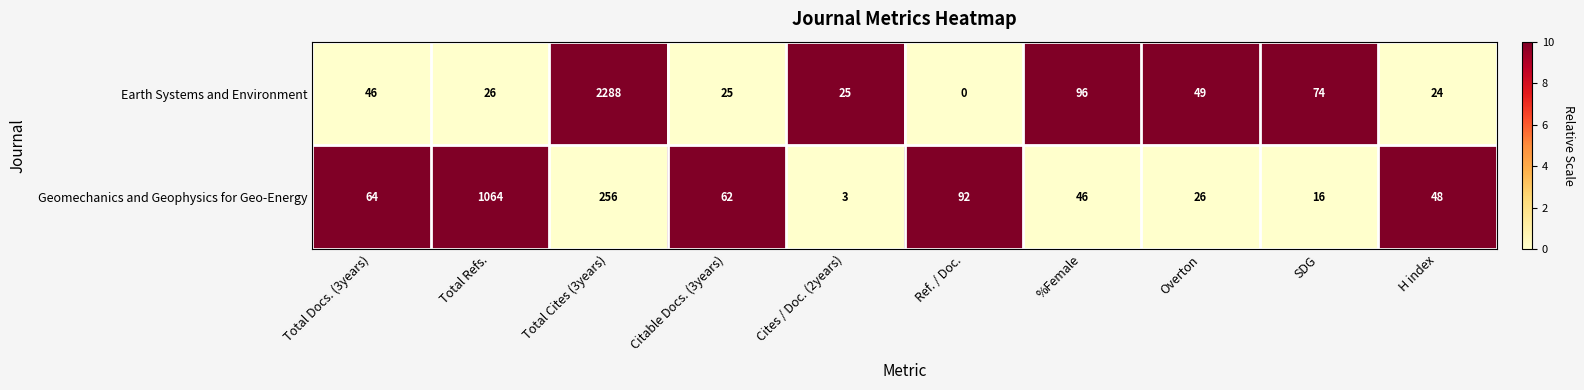

At which category does the chart reach its minimum across all series?

Ref. / Doc.